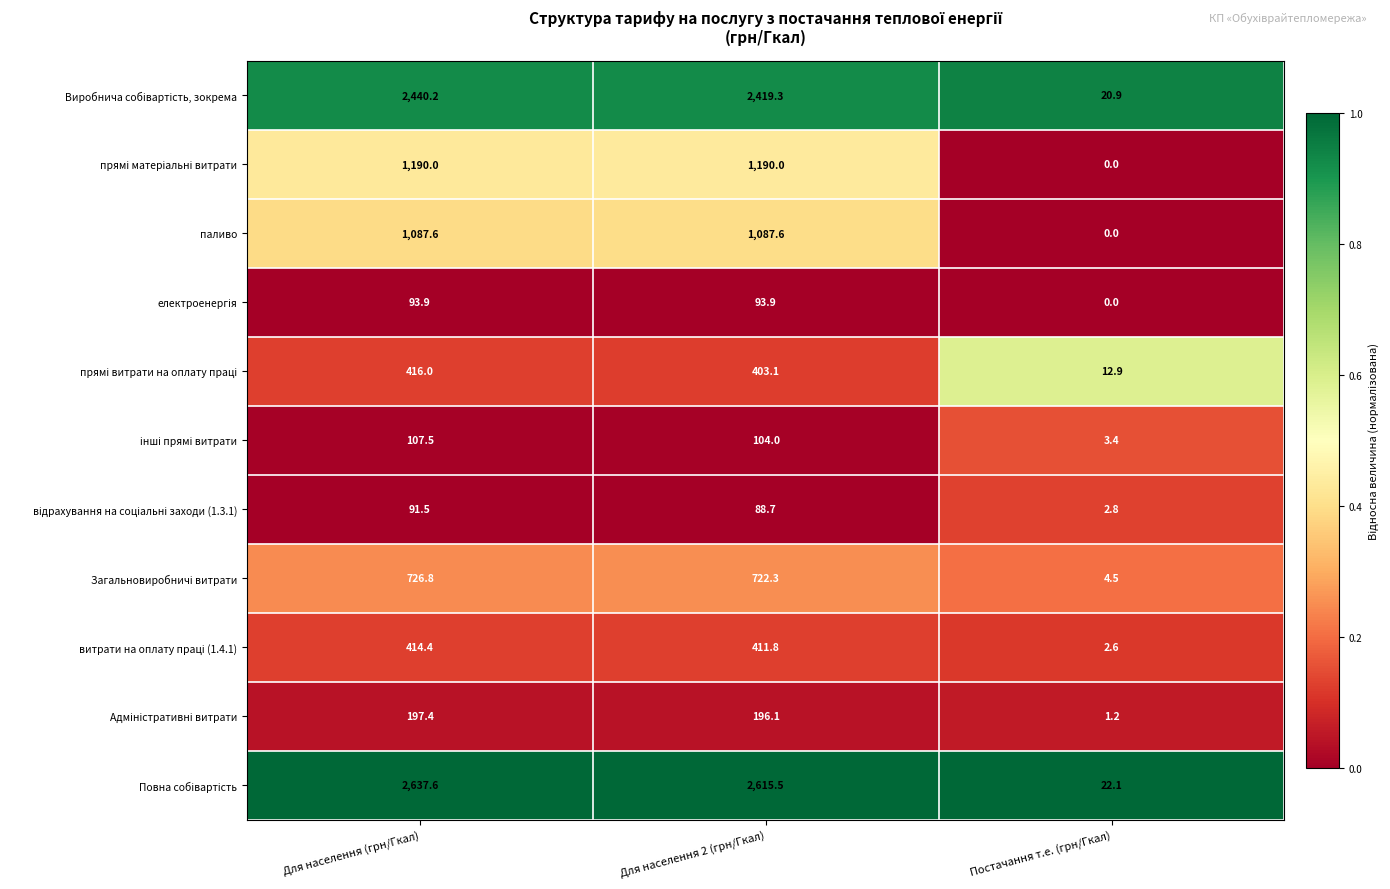

What is the difference between the highest and lowest values at Постачання т.е. (грн/Гкал)?

22.1